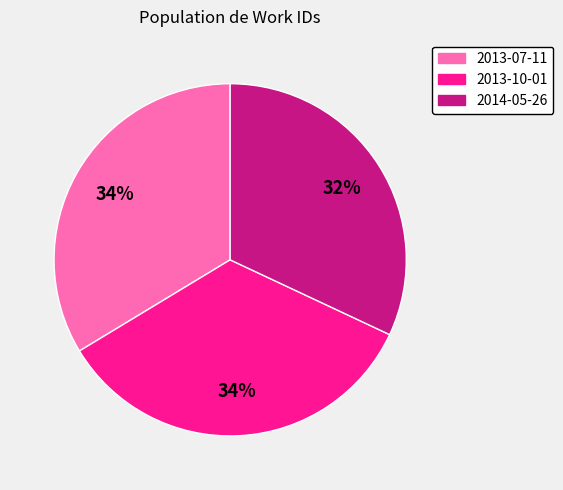

Combined, do 2013-10-01 and 2013-07-11 account for over 50%?

Yes